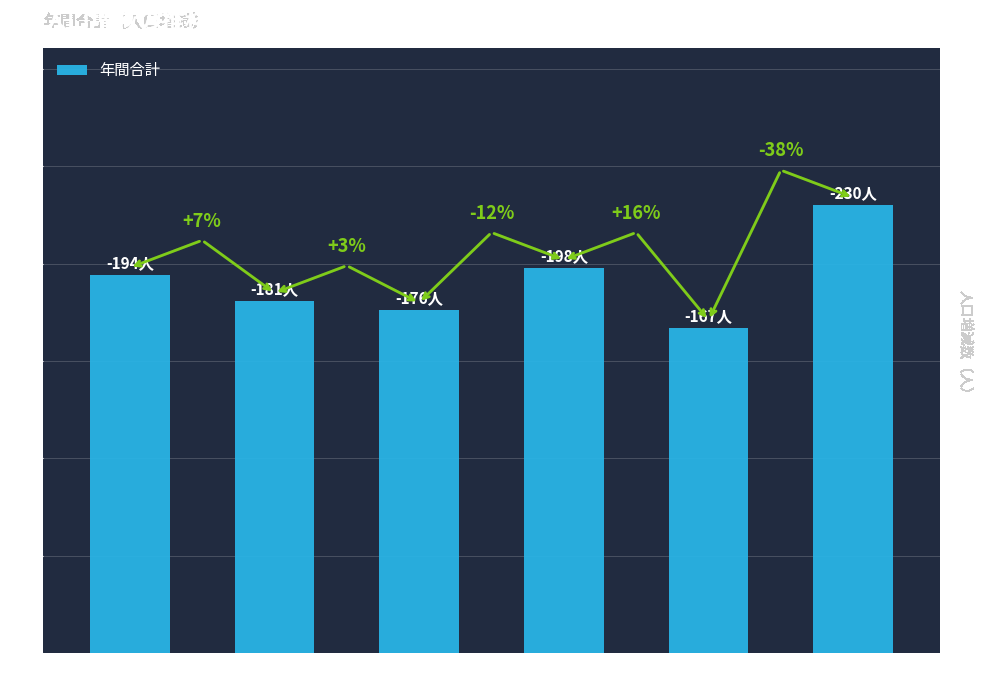

What is the change in value from 平成29年 to 令和2年?

+54